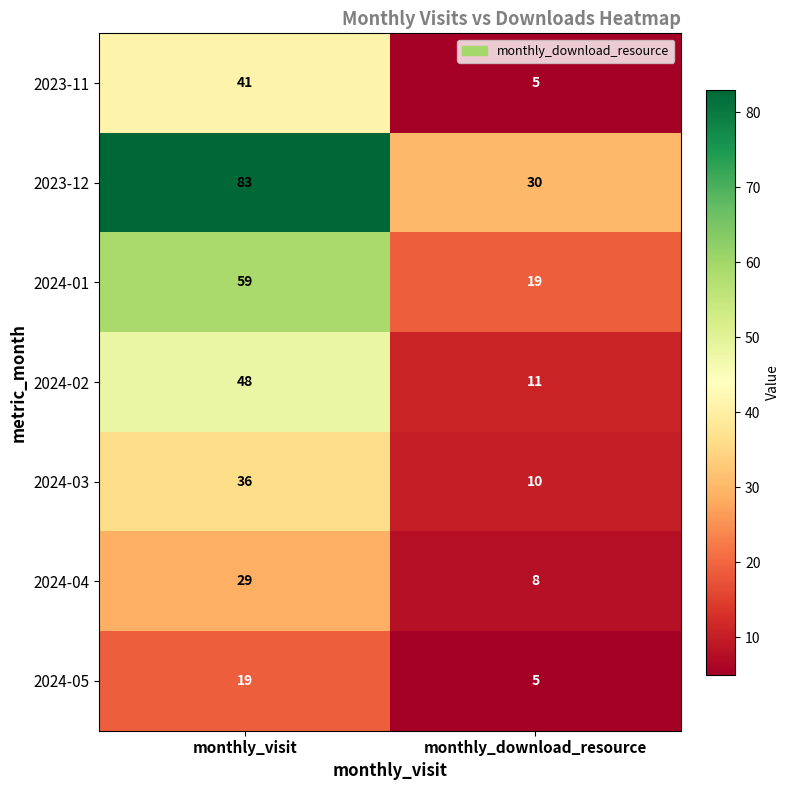

What is the difference between the maximum and minimum values in the 2024-03 series?

26